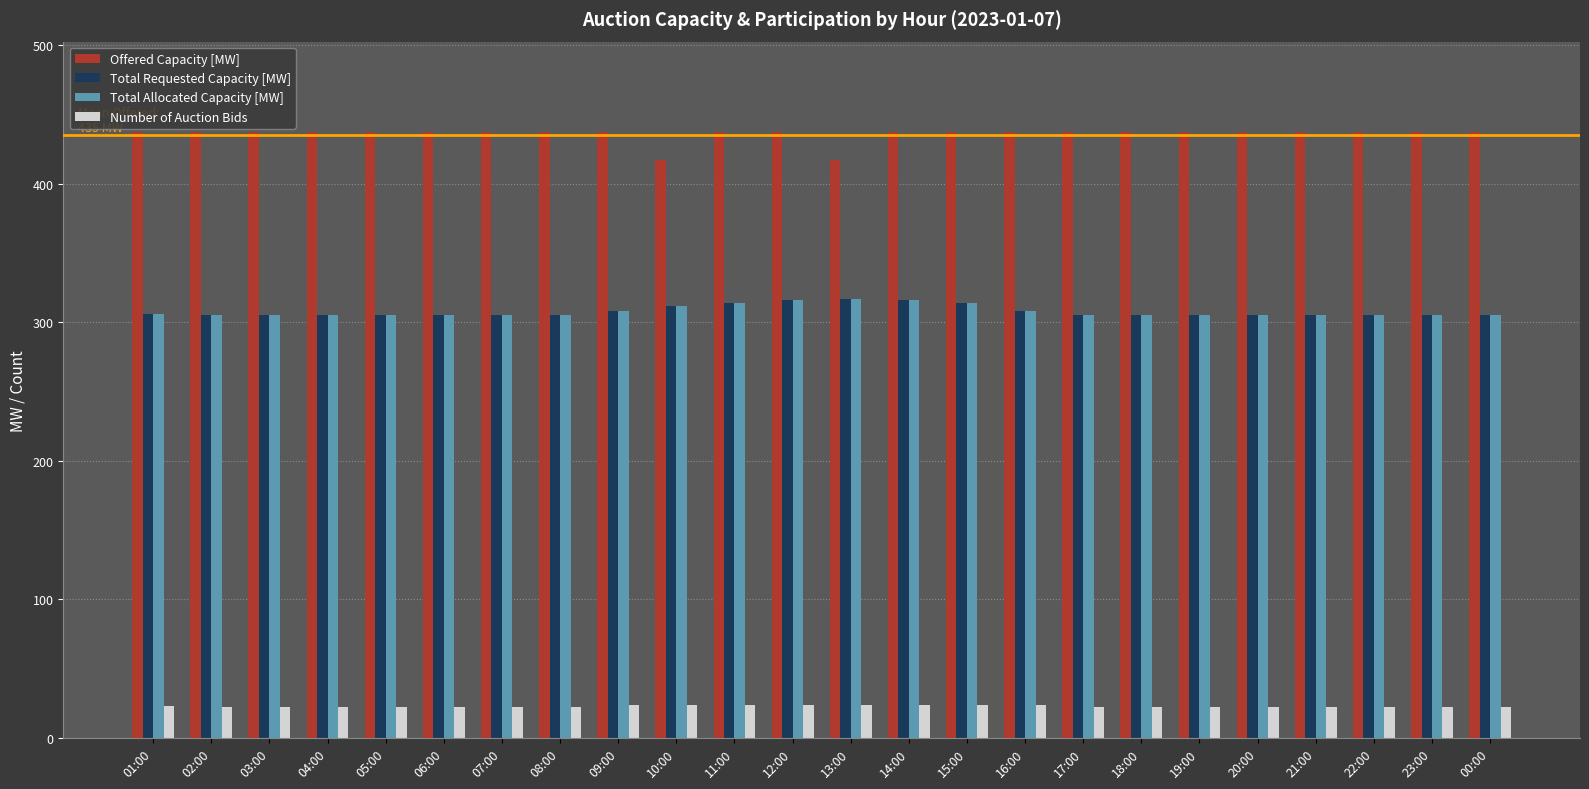

What is the difference between the highest and lowest values at 07:00?

415